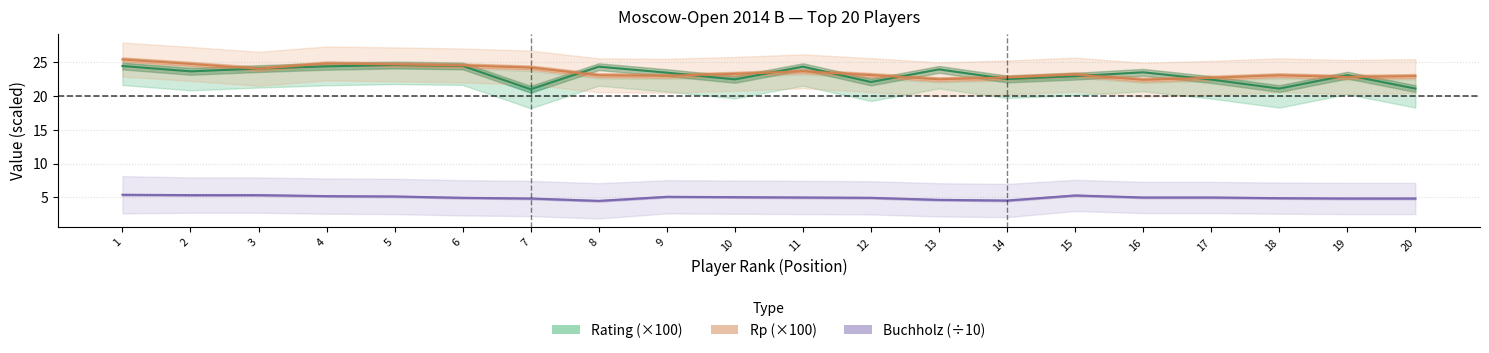

Reading left to right, what are all the values shown in this chart?

Rating (×100): 24.4	23.6	24.0	24.3	24.5	24.4	20.9	24.3	23.4	22.4	24.3	22.0	23.9	22.5	22.9	23.4	22.4	21.1	23.0	21.1
Rp (×100): 25.3	24.7	24.0	24.8	24.6	24.5	24.1	23.0	22.9	23.2	23.6	23.0	22.4	22.7	23.1	22.4	22.6	23.0	22.8	22.9
Buchholz (÷10): 5.4	5.3	5.3	5.2	5.2	5.0	4.8	4.5	5.1	5.0	5.0	5.0	4.7	4.5	5.3	5.0	5.0	4.9	4.8	4.8